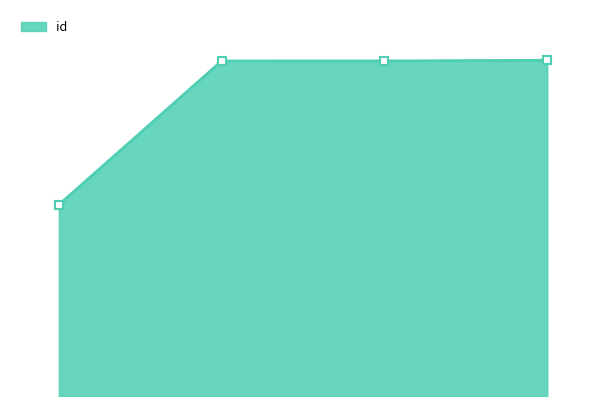

List the labels in order of value, smallest first.

4812, 7665, 7665, 7669